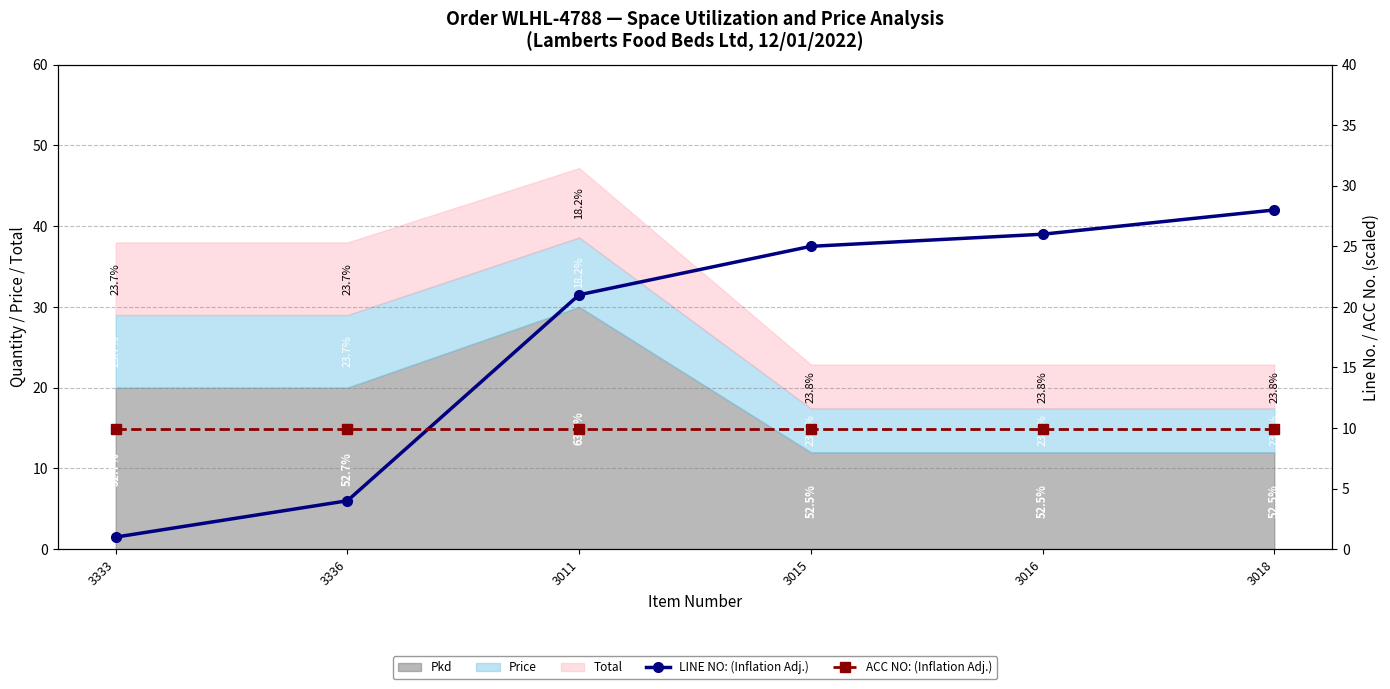

The ACC NO: (Inflation Adj.) series shows 9.9 at 3011. True or false?

True